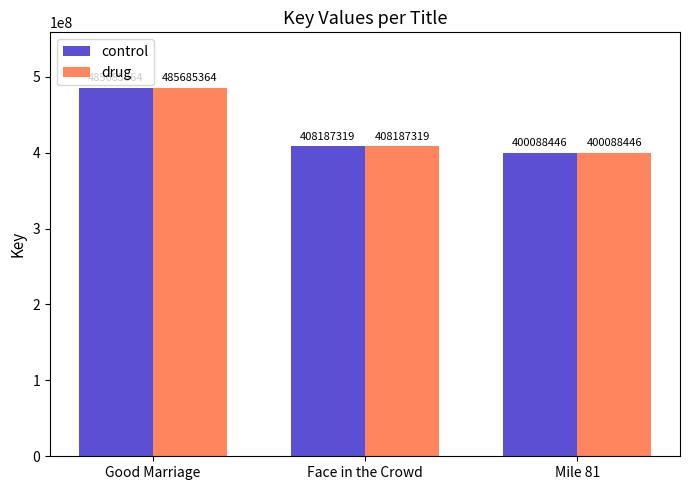

What is the difference between the maximum and minimum values in the drug series?

85596918